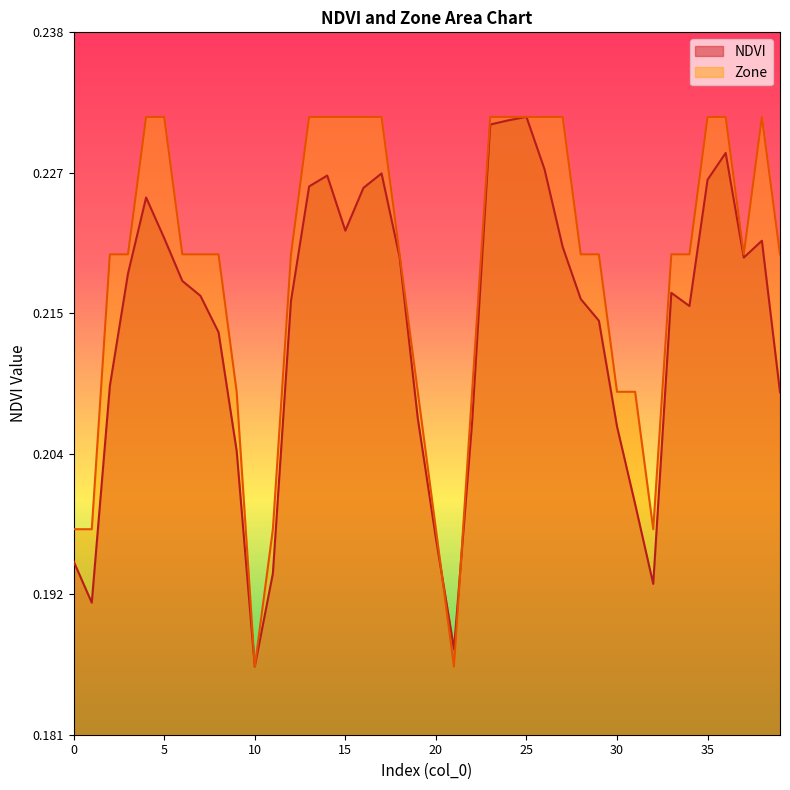

Where do Zone and NDVI first cross each other?

20 and 21